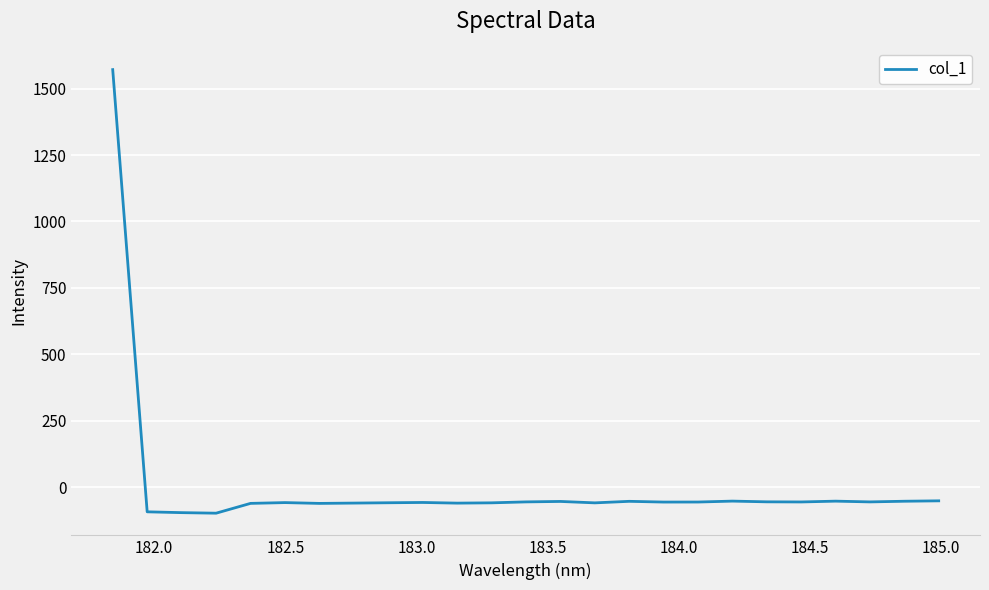

What is the smallest value displayed?

-98.2